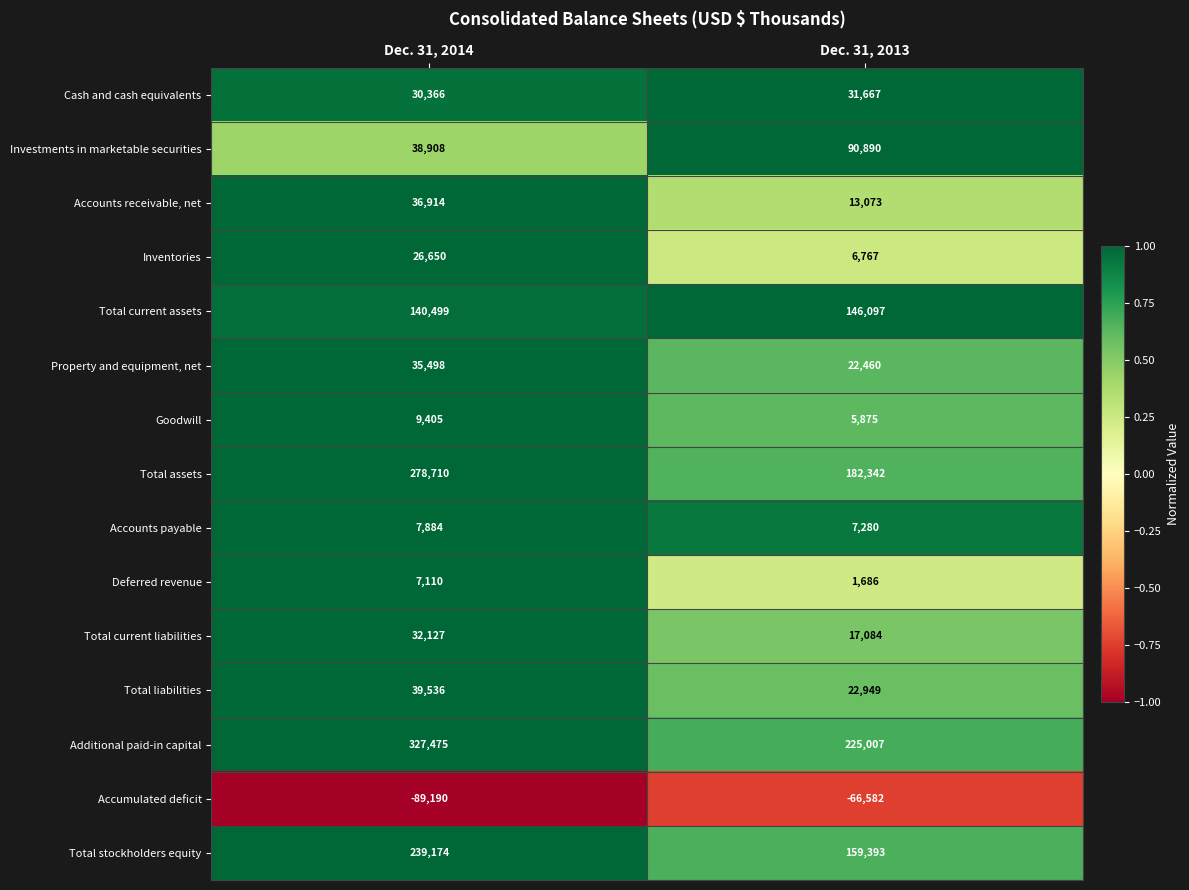

Which series changed the most between Dec. 31, 2014 and Dec. 31, 2013?

Additional paid-in capital